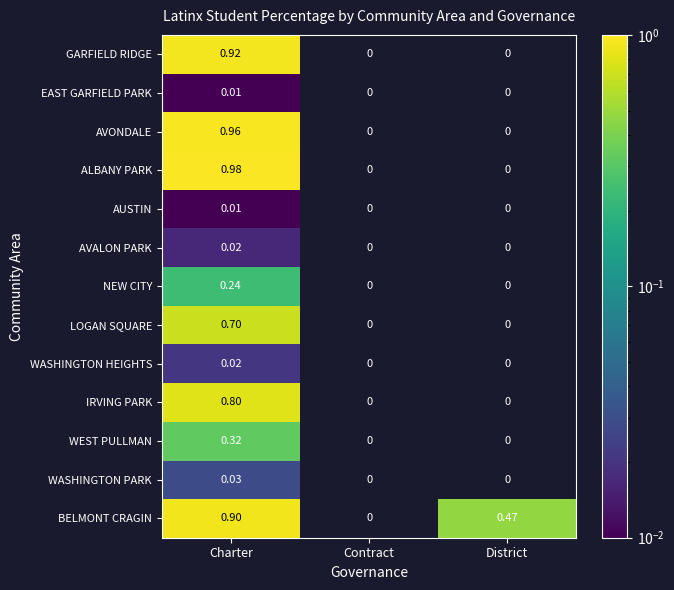

Which series has the largest total across all categories?

BELMONT CRAGIN